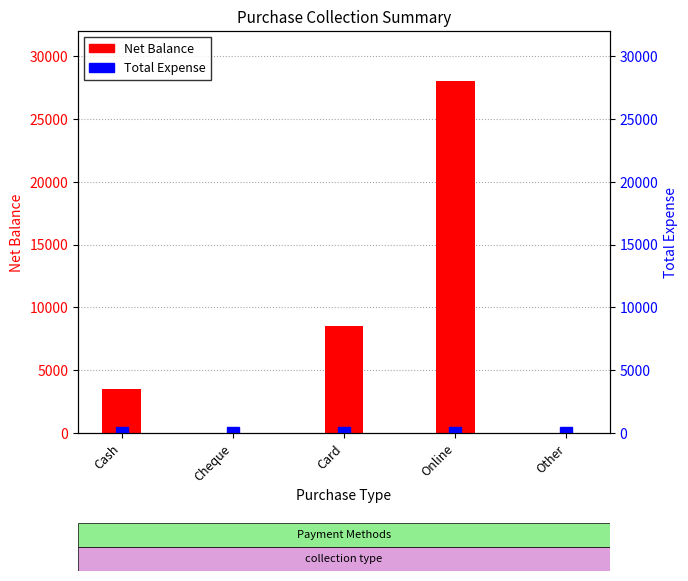

How many bars are there in each group?

2